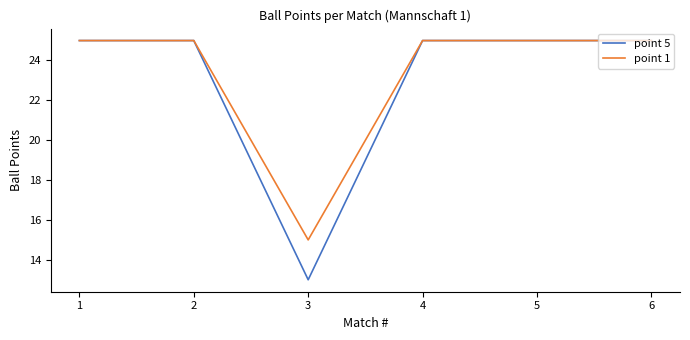

Reading right to left, extract all data points from this chart.

point 5: 25	25	25	13	25	25
point 1: 25	25	25	15	25	25